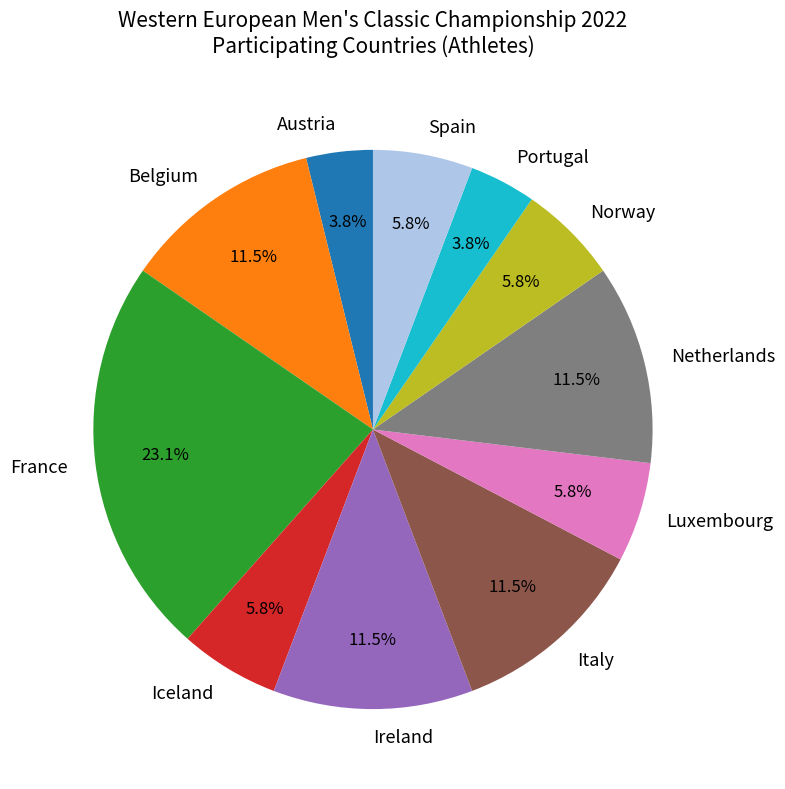

What is the largest slice in the pie chart?

France